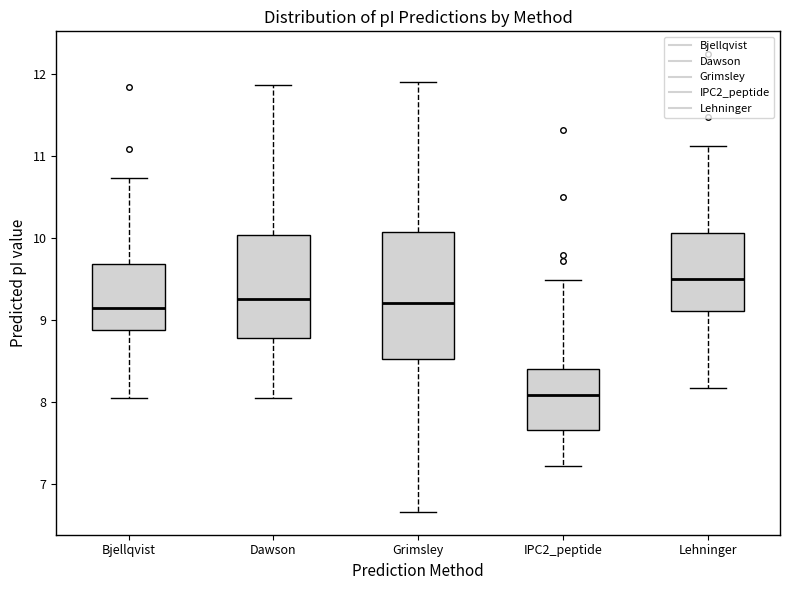

Reading left to right, transcribe this box plot: for each box, give where its median line is, the range the box spans, and where its two whiskers end, as read against the y-axis. The values are not printed on the chart, so give them approximately, as read against the axis.

Bjellqvist: median 9.1, box 8.9 to 9.7, whiskers 8.1 to 10.7
Dawson: median 9.3, box 8.8 to 10.0, whiskers 8.1 to 11.9
Grimsley: median 9.2, box 8.5 to 10.1, whiskers 6.7 to 11.9
IPC2_peptide: median 8.1, box 7.7 to 8.4, whiskers 7.2 to 9.5
Lehninger: median 9.5, box 9.1 to 10.1, whiskers 8.2 to 11.1